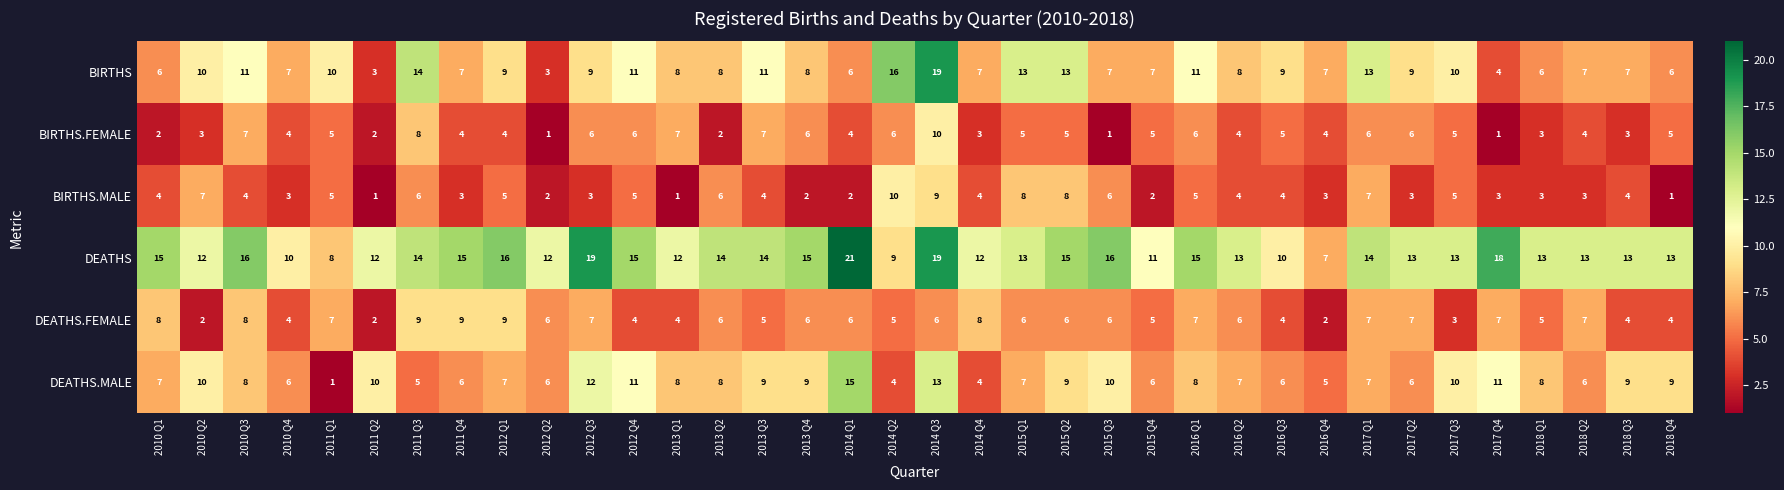

What is the sum of the BIRTHS values at 2016 Q1 and 2015 Q2?

24